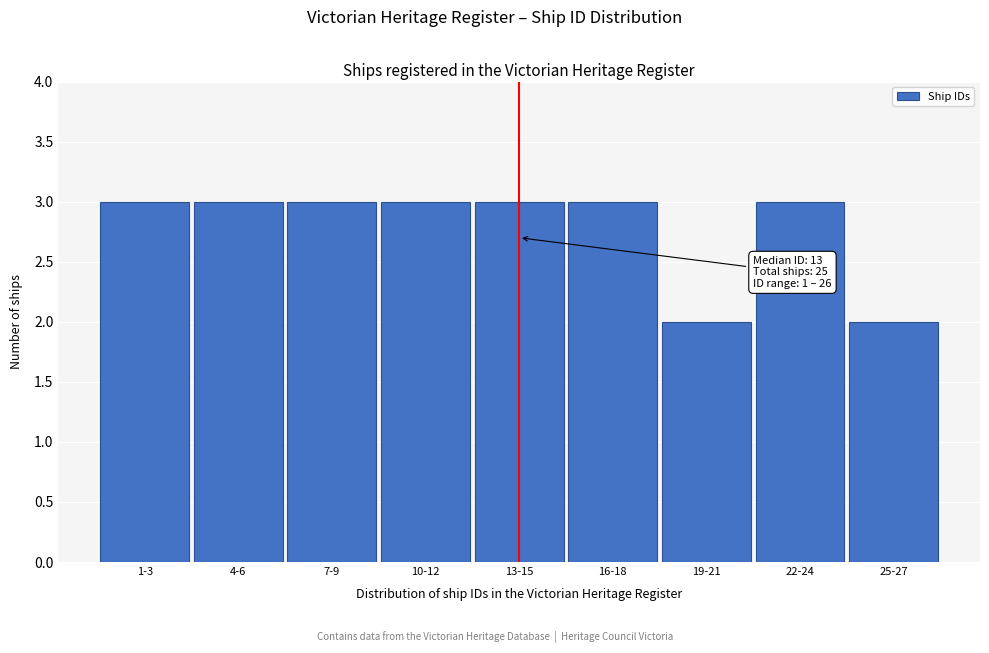

Reading left to right, list all the values displayed in this chart.

1-3=3	4-6=3	7-9=3	10-12=3	13-15=3	16-18=3	19-21=2	22-24=3	25-27=2